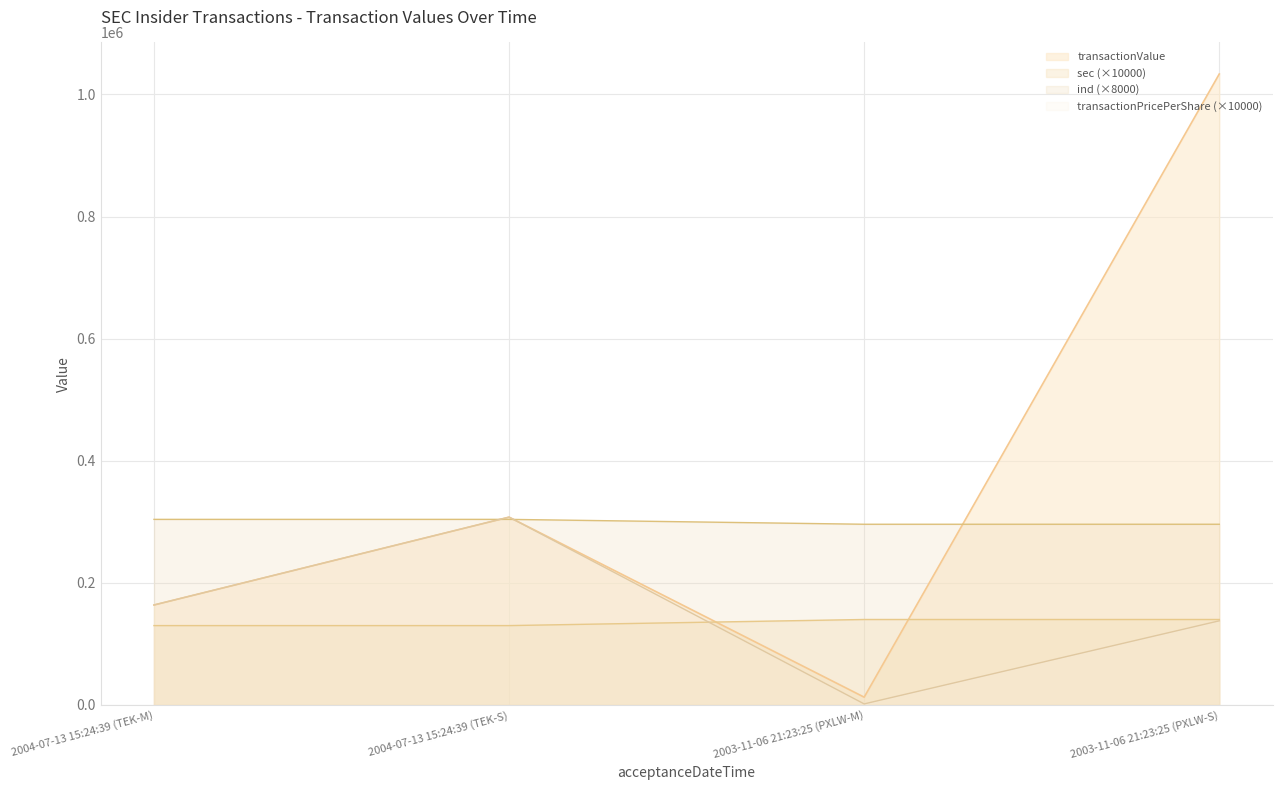

What is the maximum value shown in the chart?

1033575.0